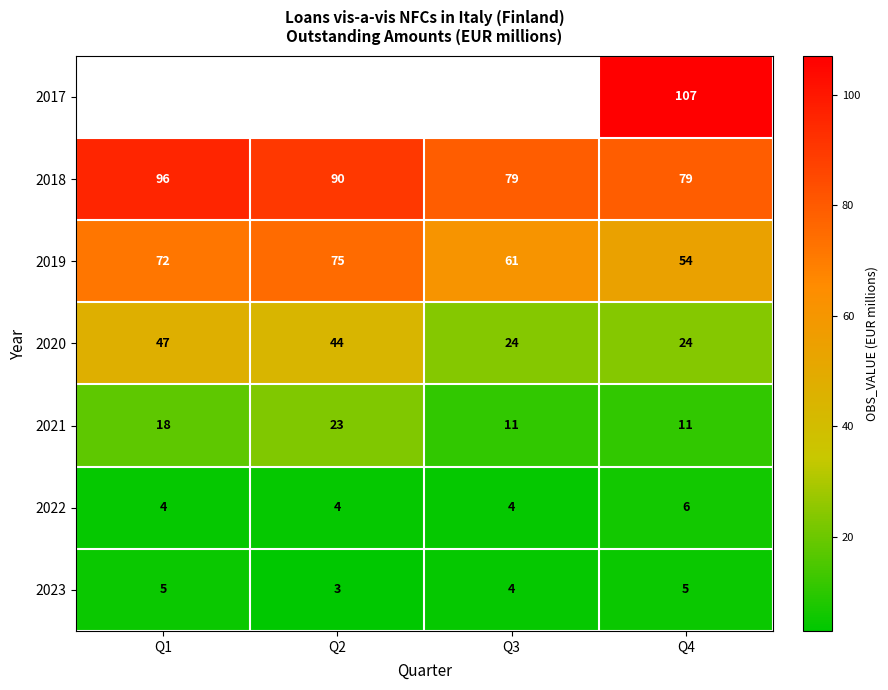

What is the sum of all 2023 values?

17